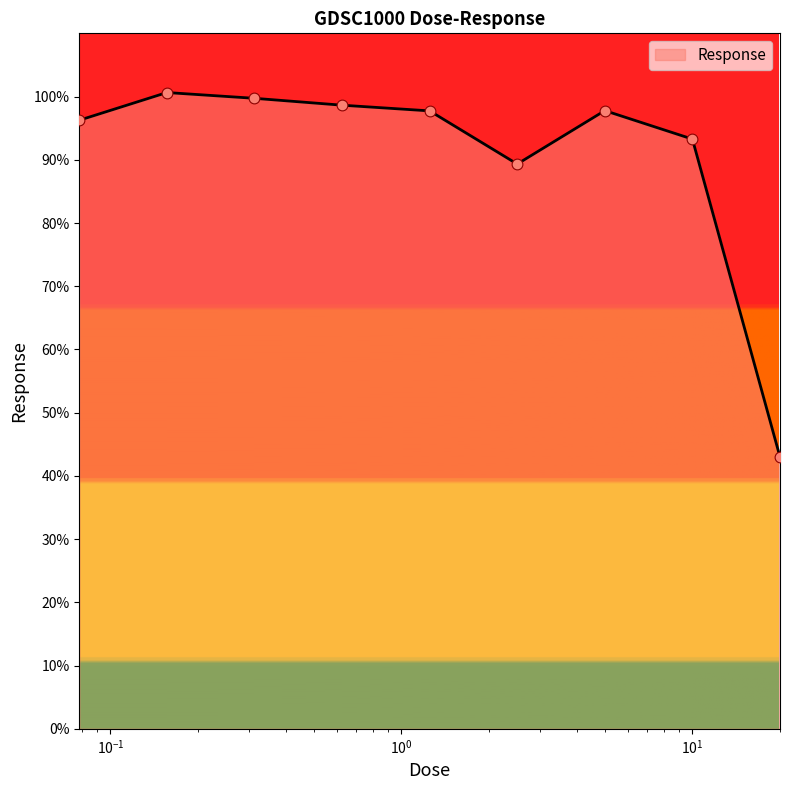

What is the greatest value displayed?

100.6